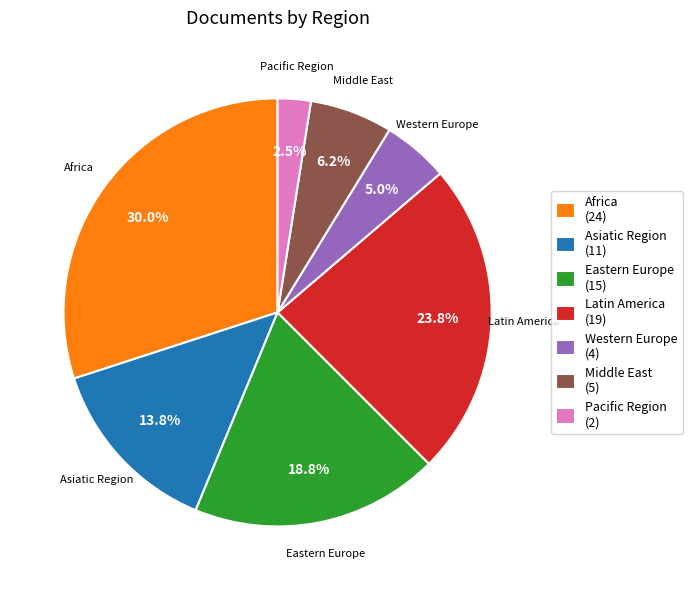

Rank the categories by value from highest to lowest.

Africa (24), Latin America (19), Eastern Europe (15), Asiatic Region (11), Middle East (5), Western Europe (4), Pacific Region (2)